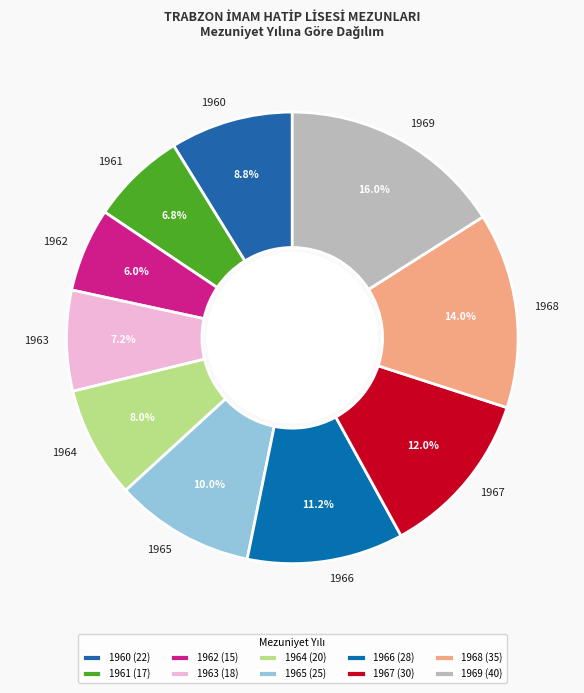

To the nearest percent, what is the difference between the 1967 and 1963 slice percentages?

5%